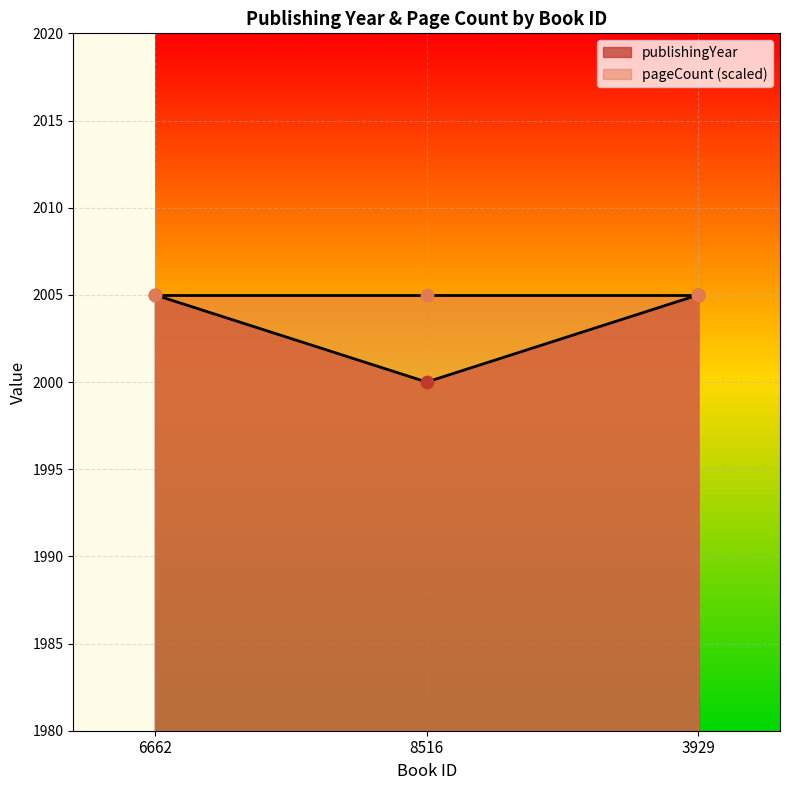

What is the ratio of the value at 8516 to the value at 6662?

1.0